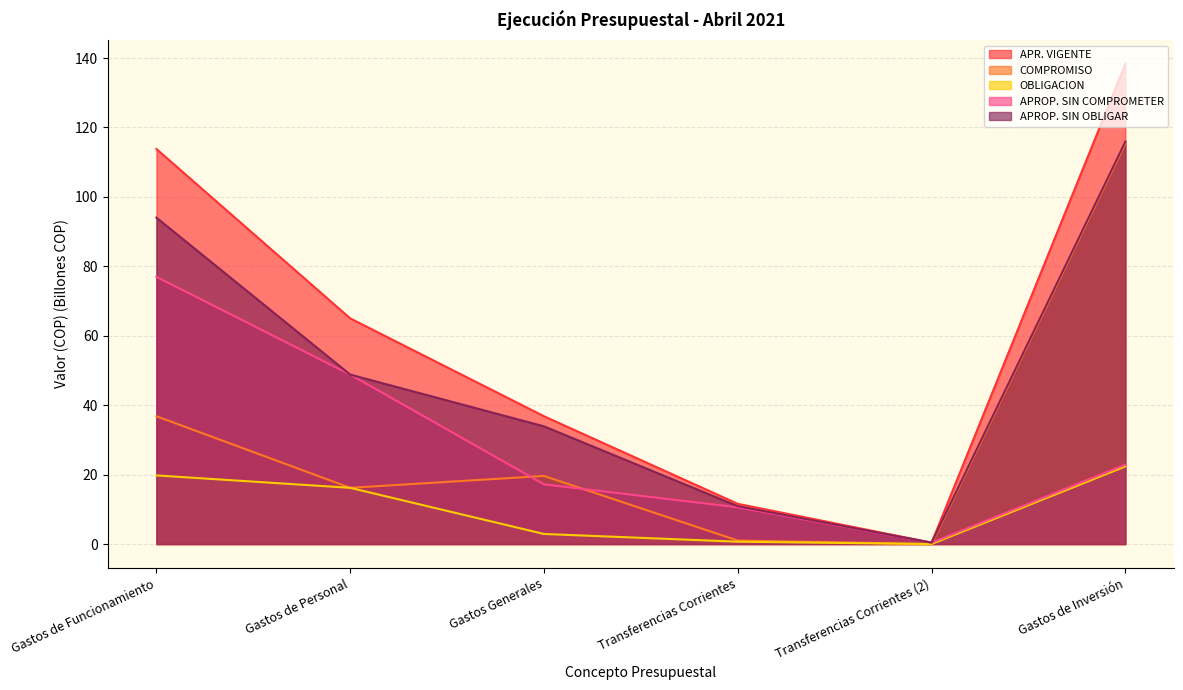

Which series changed the most between Gastos de Funcionamiento and Gastos de Personal?

APR. VIGENTE